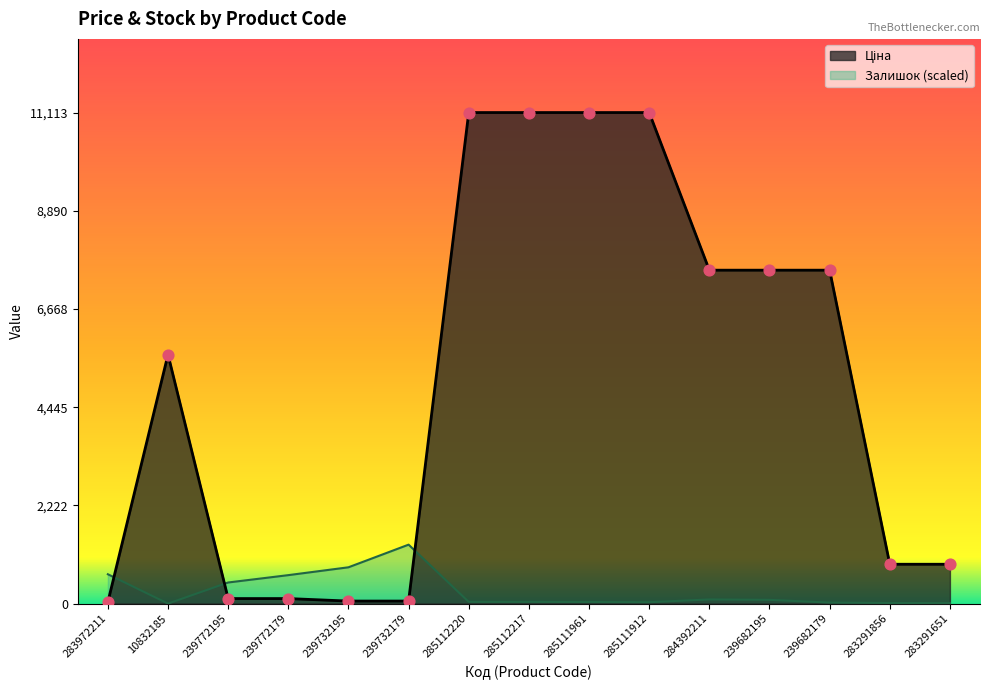

Which series has the largest total across all categories?

Ціна